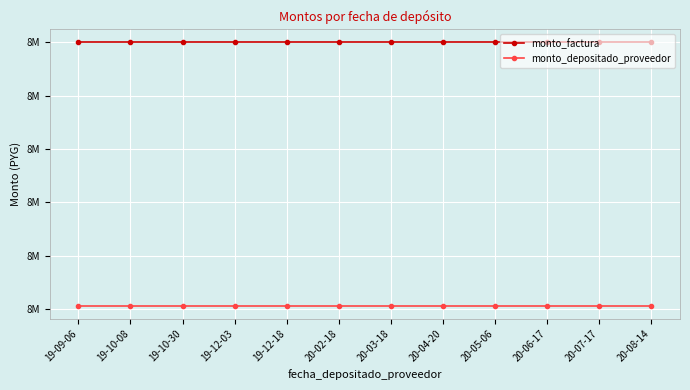

Reading left to right, transcribe all the data shown in this chart.

monto_factura: 8500000	8500000	8500000	8500000	8500000	8500000	8500000	8500000	8500000	8500000	8500000	8500000
monto_depositado_proveedor: 8006382	8006382	8006382	8006382	8006382	8006382	8006382	8006382	8006382	8006382	8006382	8006382